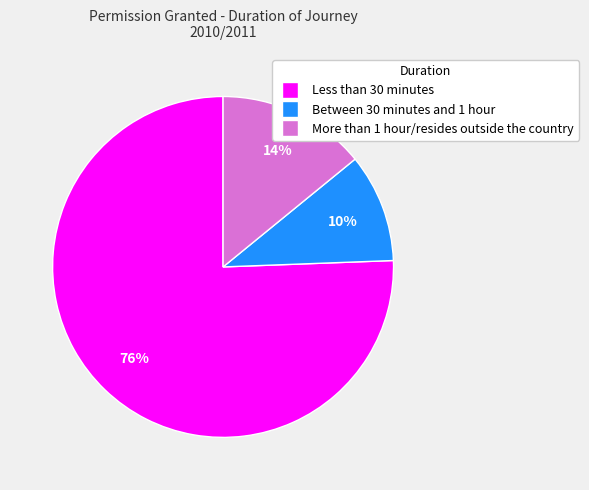

True or false: Less than 30 minutes accounts for 89% of the total.

False